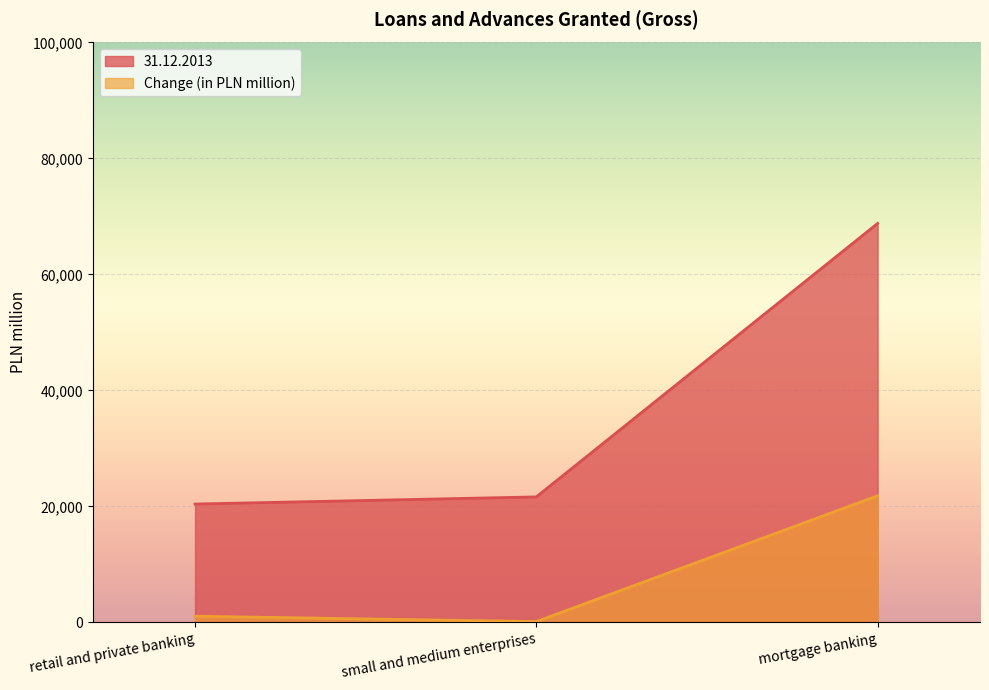

What is the total value across all series at retail and private banking?

21455